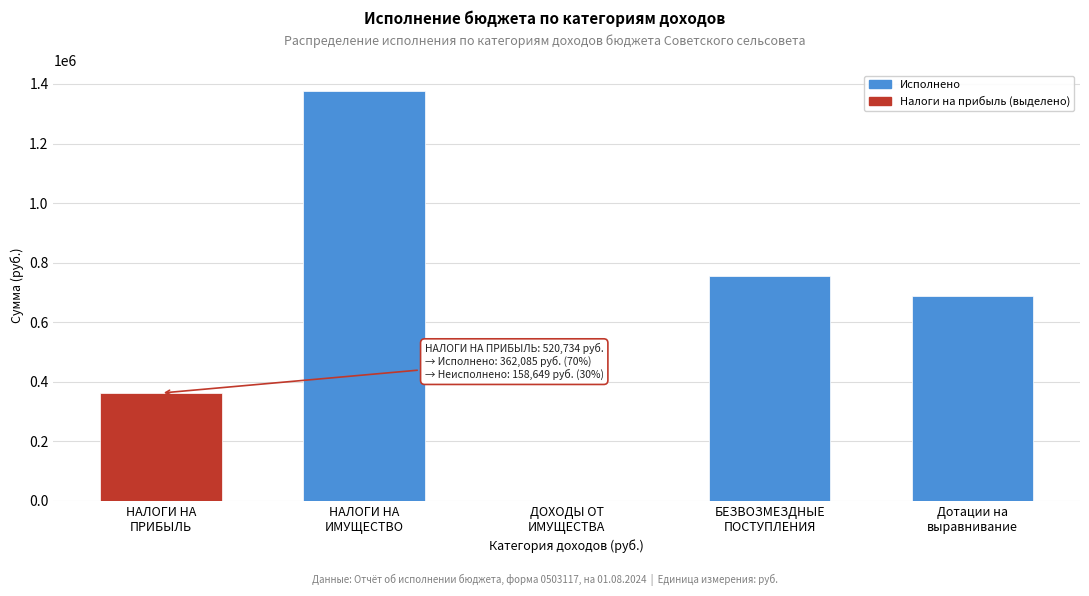

What is the maximum value shown in the chart?

1377474.1